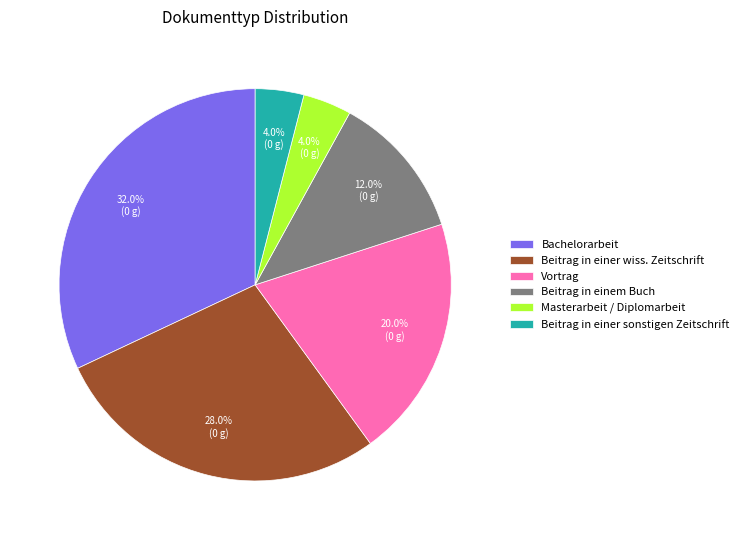

What percentage is NOT represented by Bachelorarbeit?

68.0%